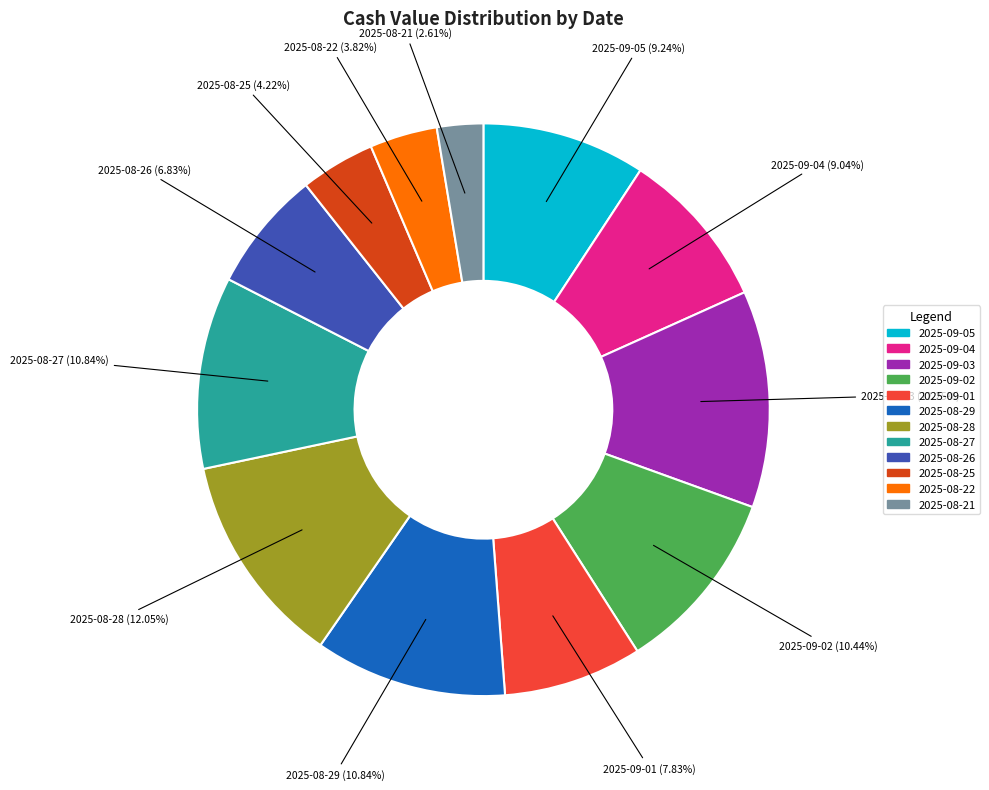

To the nearest percent, what is the average slice percentage?

8%